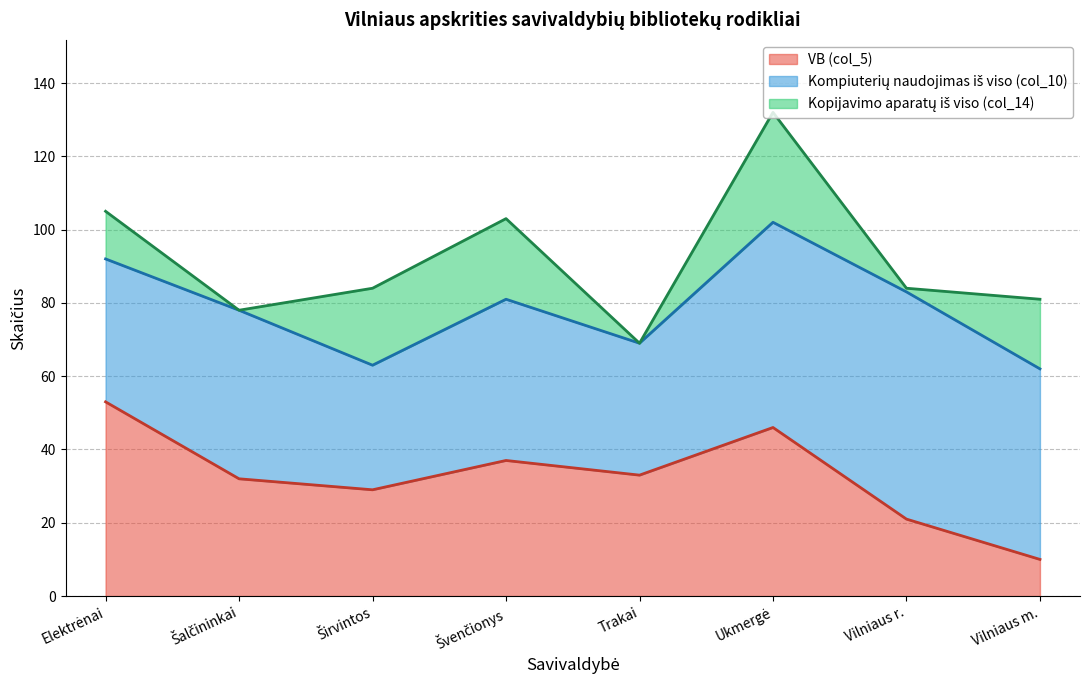

Which series changed the most between Trakai and Ukmergė?

Kopijavimo aparatų iš viso (col_14)